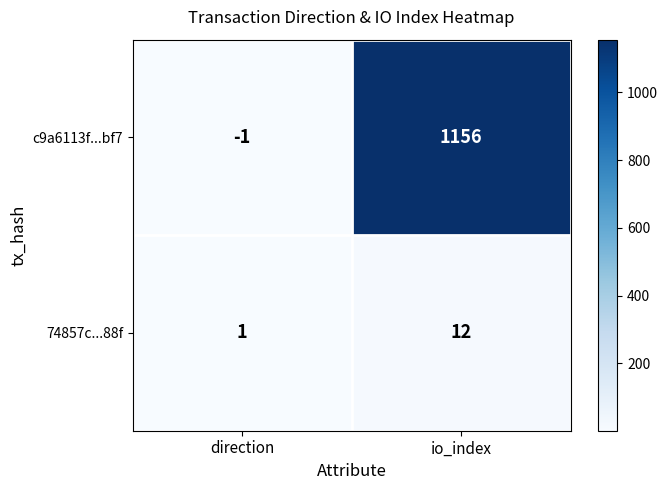

What is the total value across all series at io_index?

1168